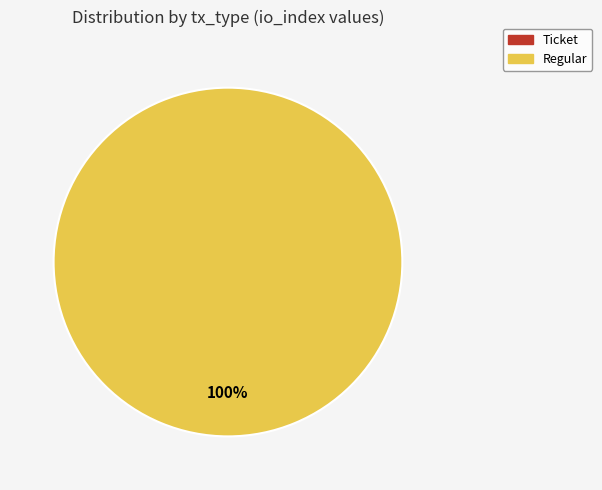

Which category has the biggest portion of the pie?

Regular